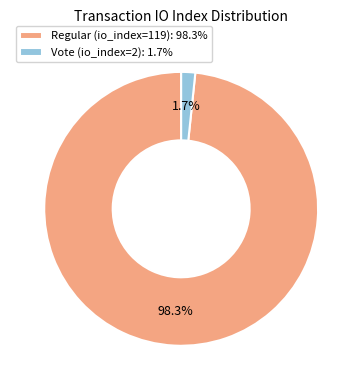

Between Regular (io_index=119): 98.3% and Vote (io_index=2): 1.7%, which is larger?

Regular (io_index=119): 98.3%